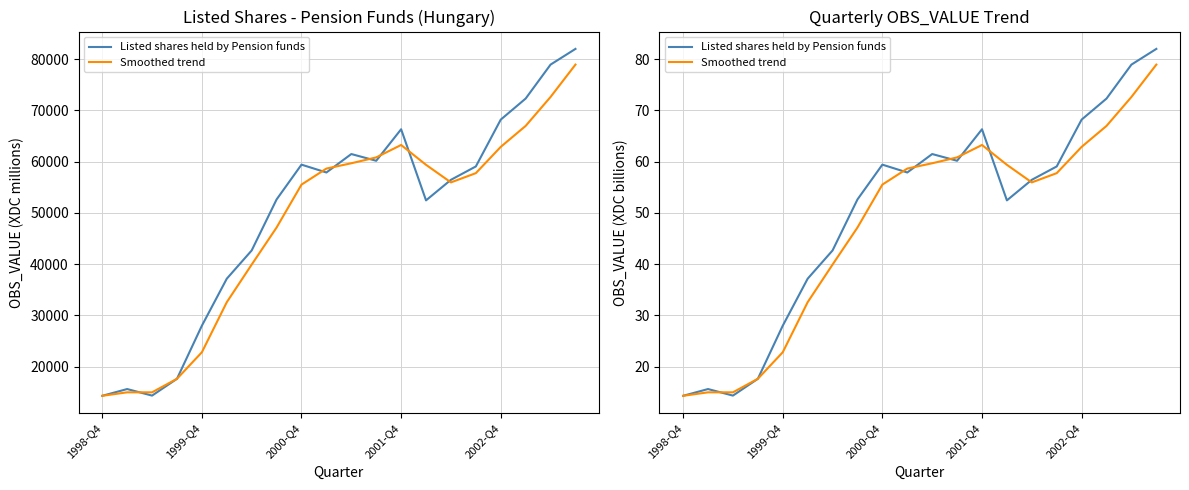

True or false: Listed shares held by Pension funds has more than 2 interior local peaks.

True